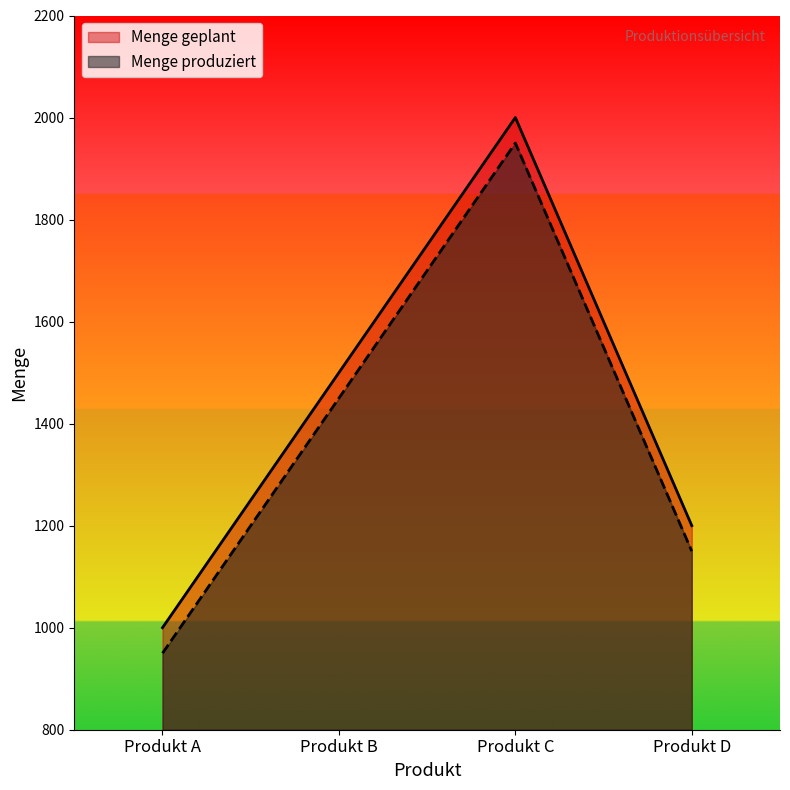

Reading left to right, extract all data points from this chart.

Menge geplant: 1000	1500	2000	1200
Menge produziert: 950	1450	1950	1150